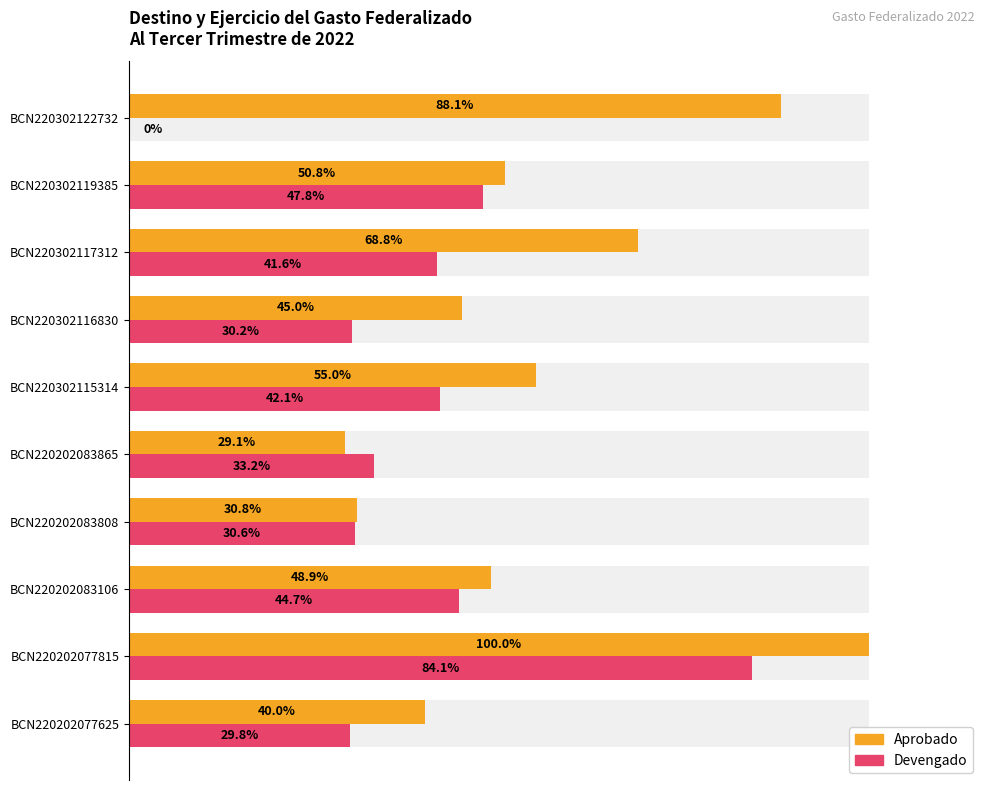

What value does the Aprobado series have at BCN220202083106?

48.9